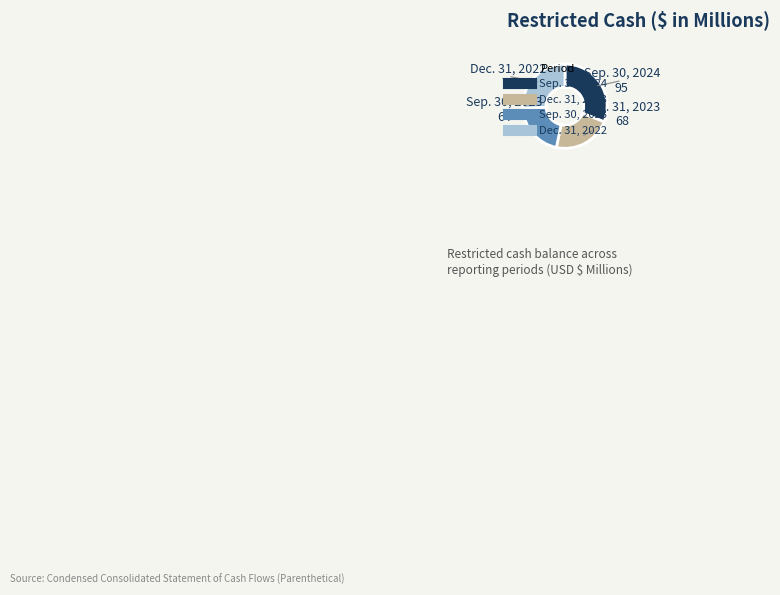

Does Sep. 30, 2024 account for over 50% of the chart?

No